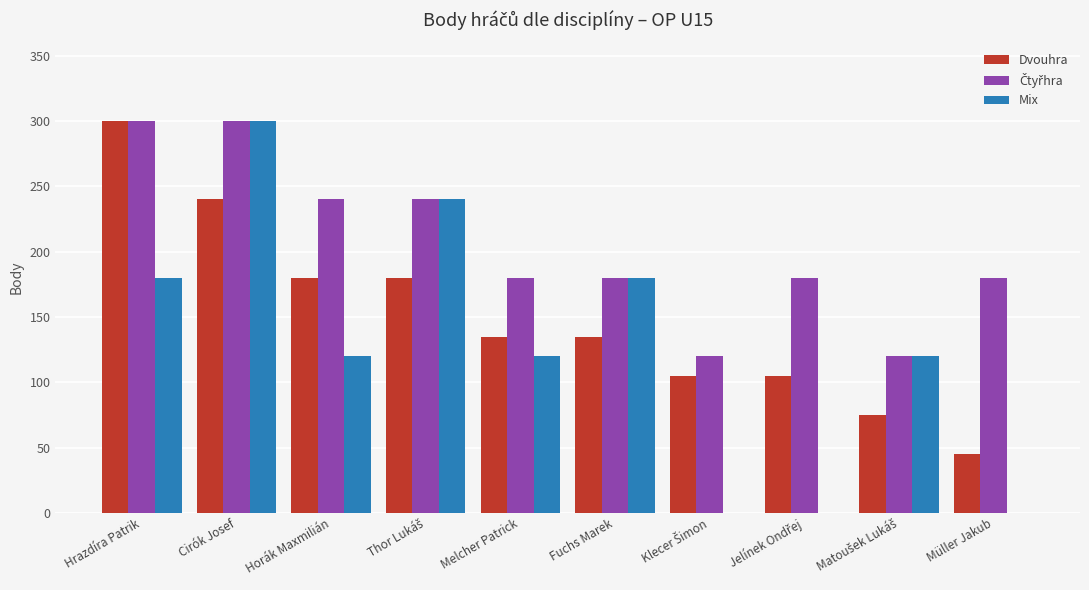

The value of Dvouhra at Fuchs Marek is 45. True or false?

False